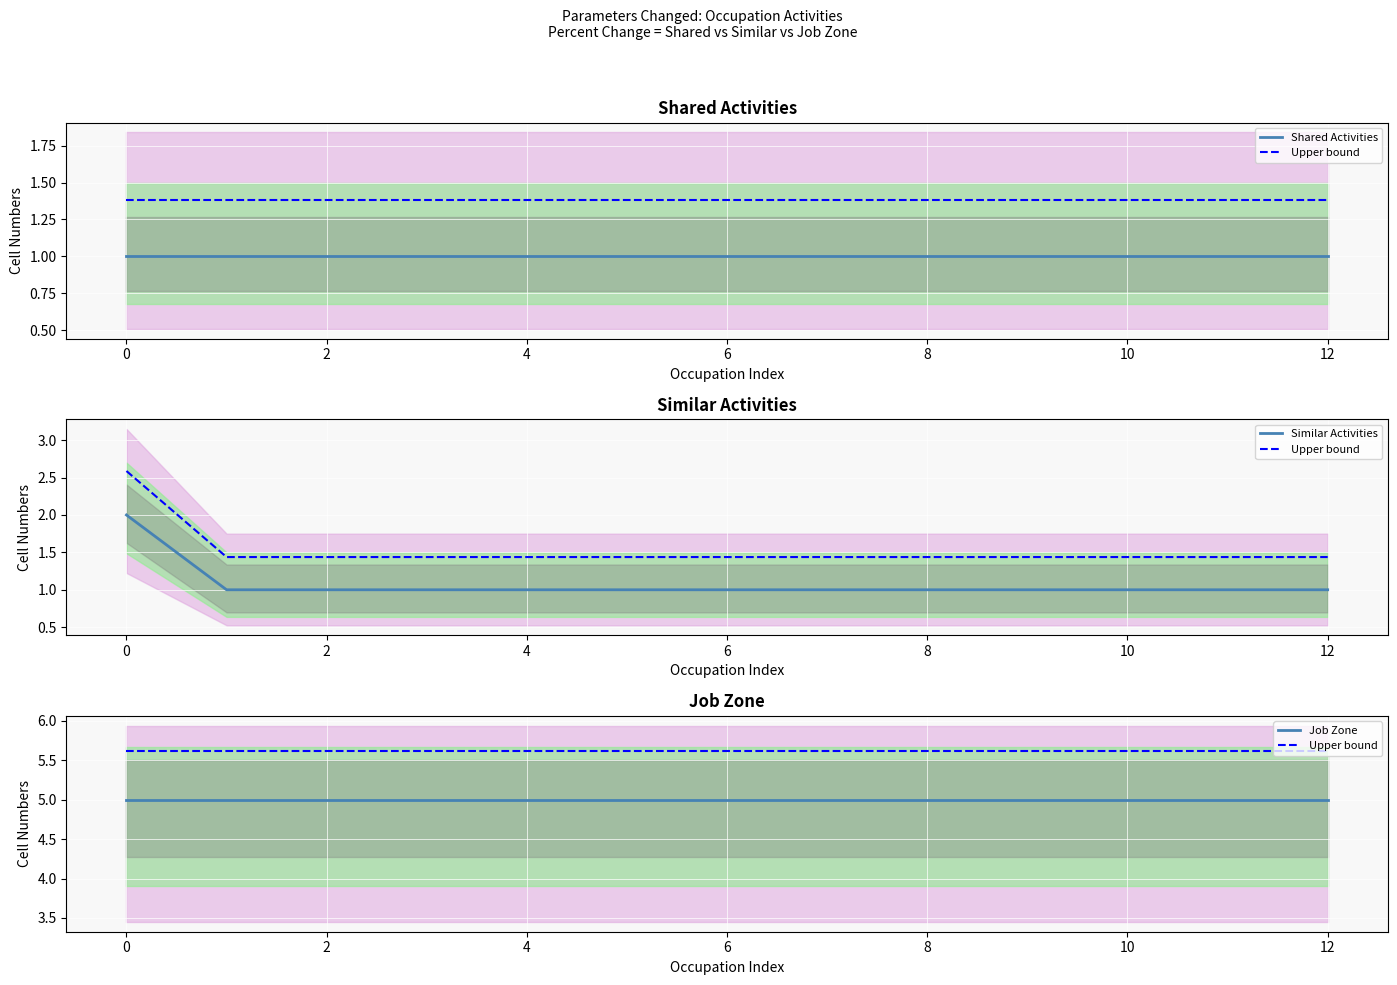

What is the difference between the maximum and minimum values in the Similar Activities series?

1.0